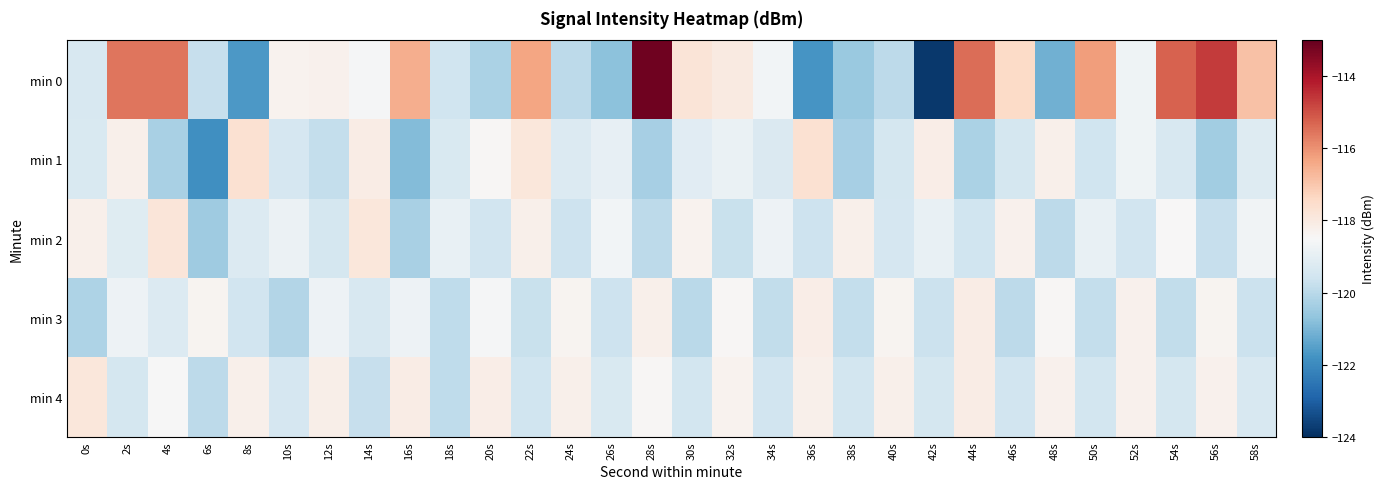

Which category has the highest value across all series?

28s